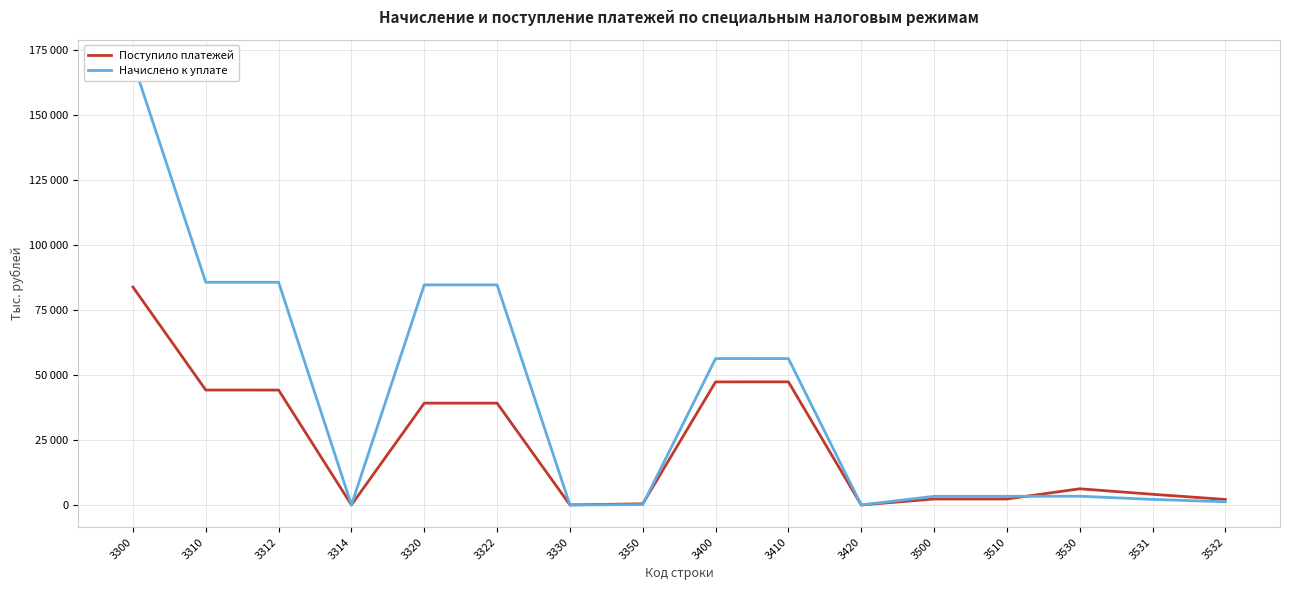

Which series has the widest spread of values?

Начислено к уплате